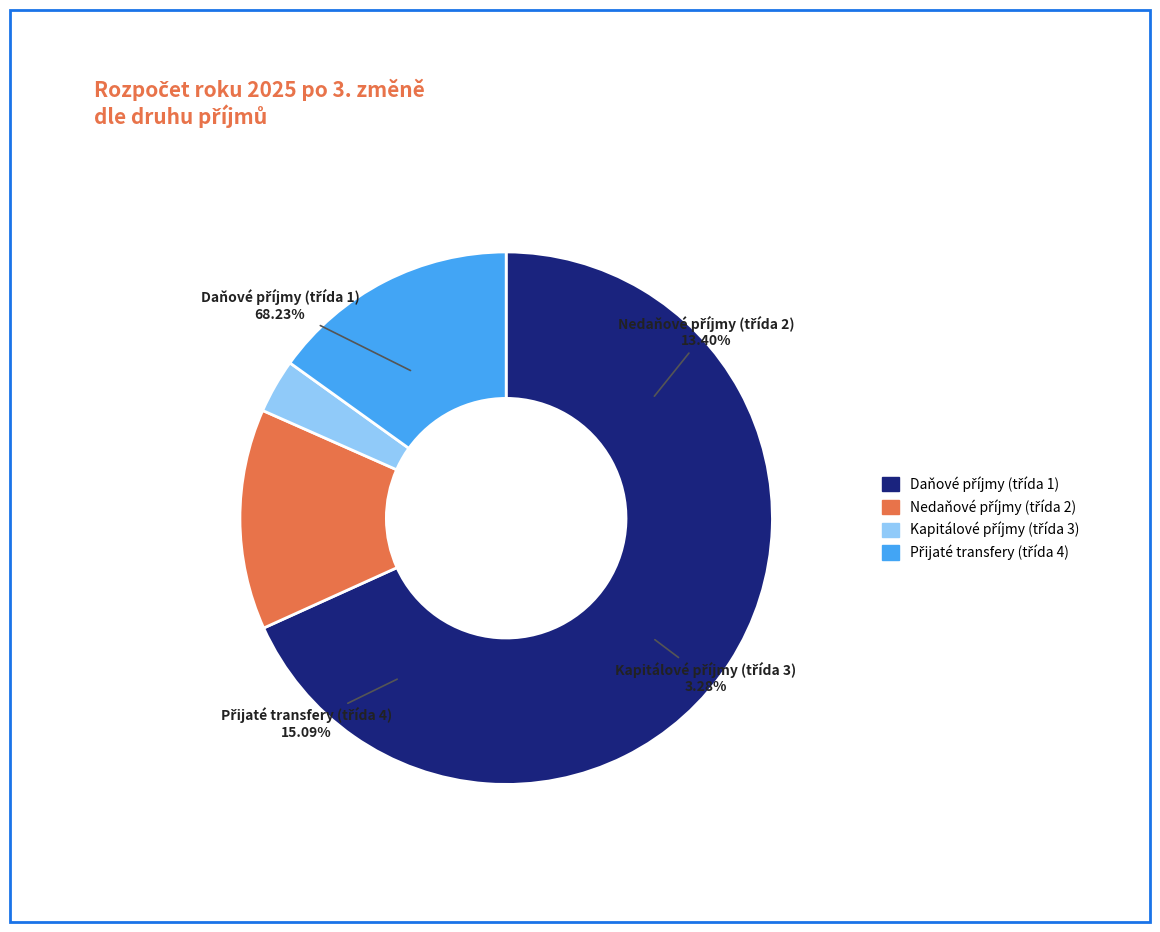

Do Daňové příjmy (třída 1) and Kapitálové příjmy (třída 3) together represent more than half of the pie?

Yes